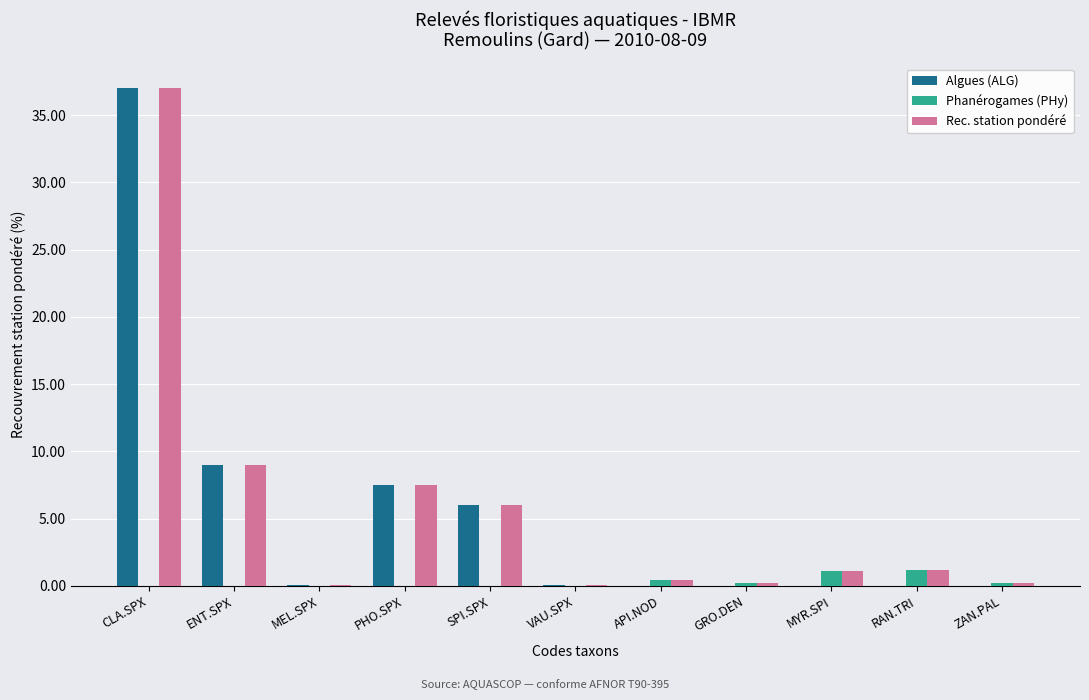

The value of Algues (ALG) at CLA.SPX is 37.0. True or false?

True